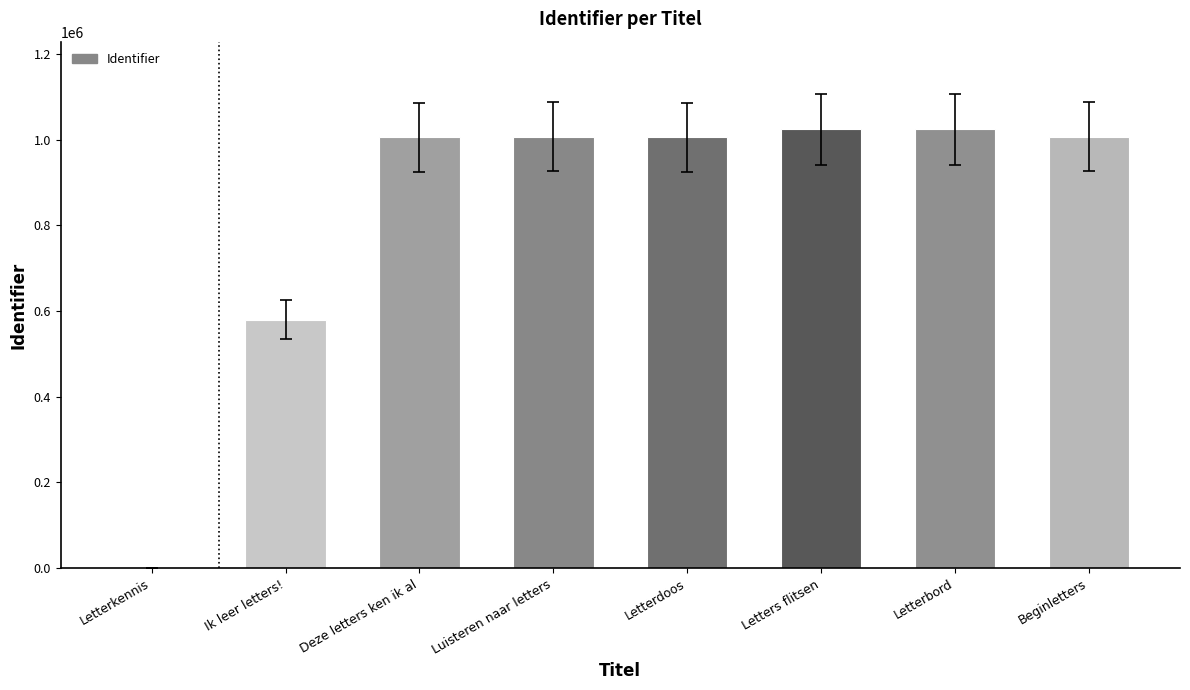

What is the change in value from Ik leer letters! to Letters flitsen?

+443901